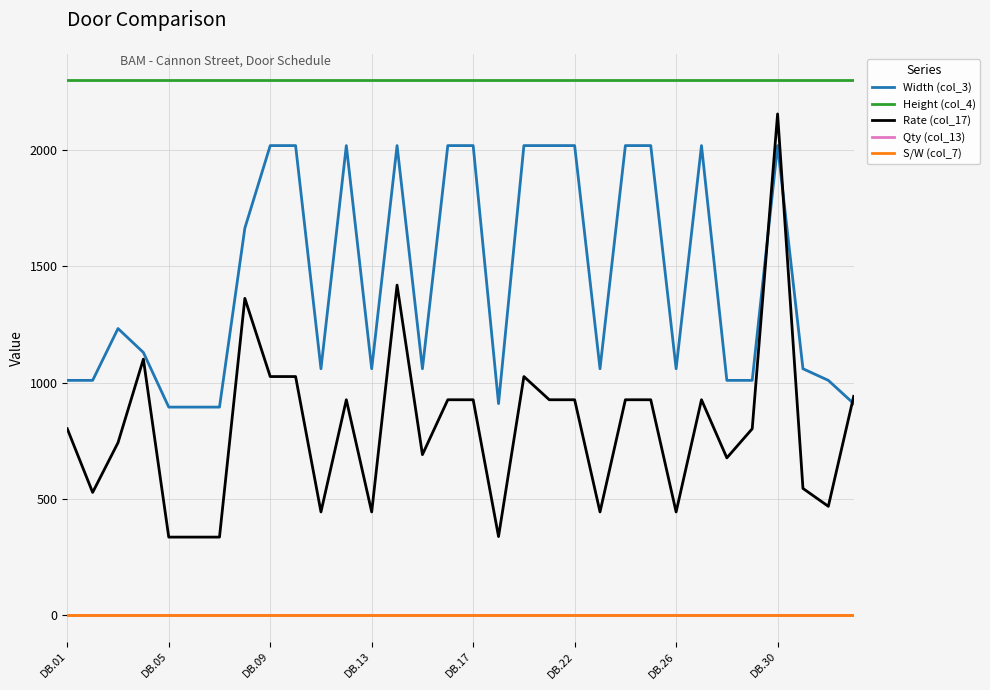

True or false: S/W (col_7) and Height (col_4) cross at least once.

False